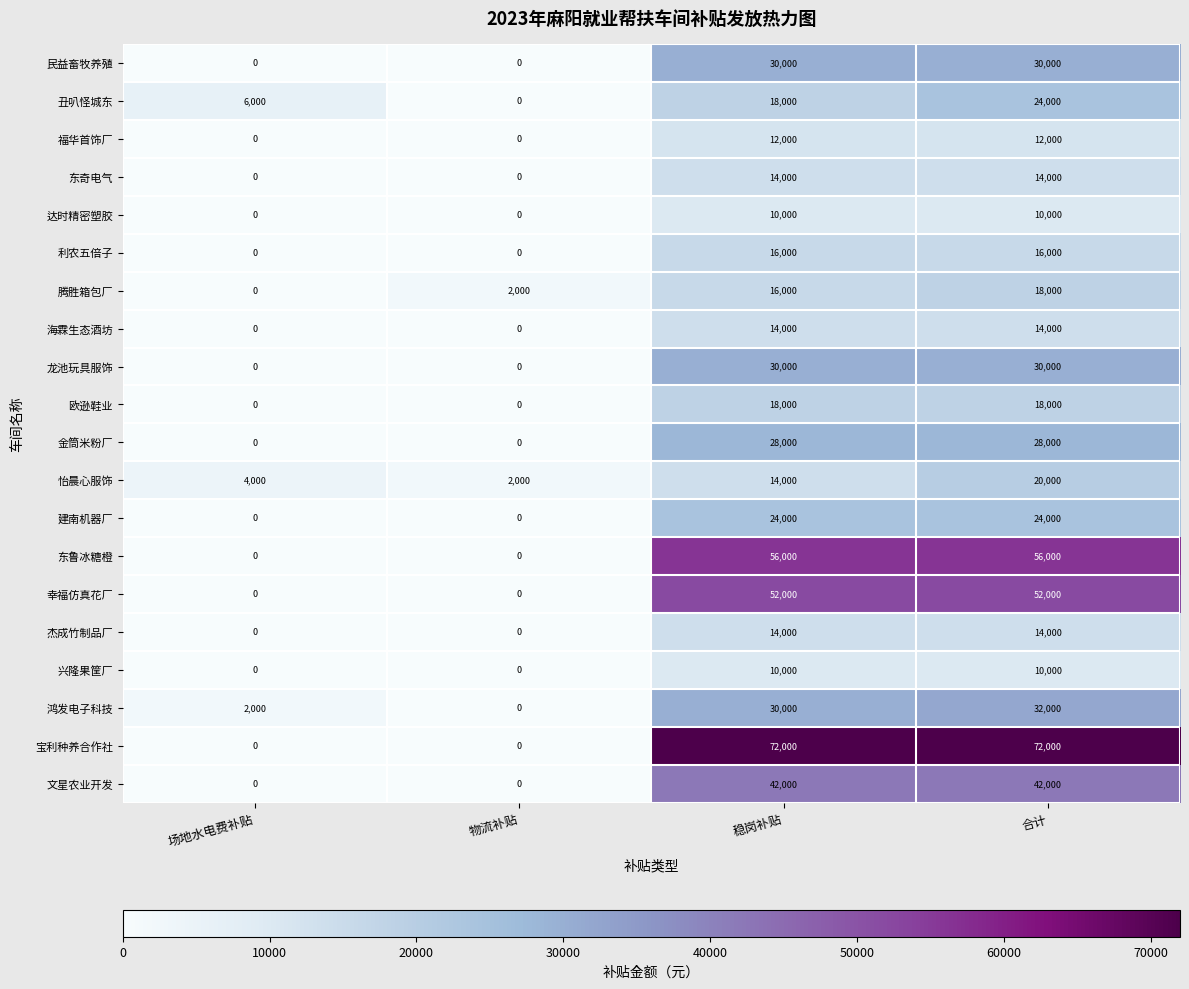

True or false: 欧逊鞋业 has a value of 18000 at 合计.

True